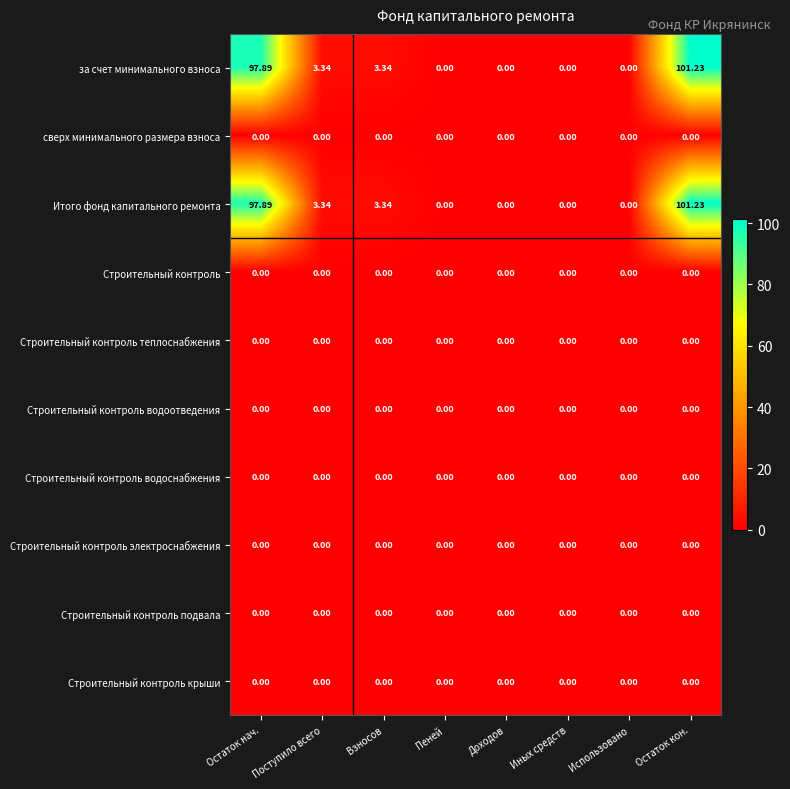

At which category is the sum across all series the highest?

Остаток кон.